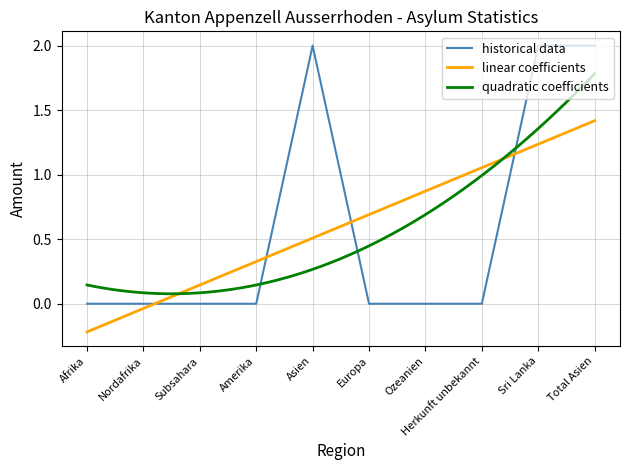

Between Total Asien and Ozeanien, which is larger?

Total Asien